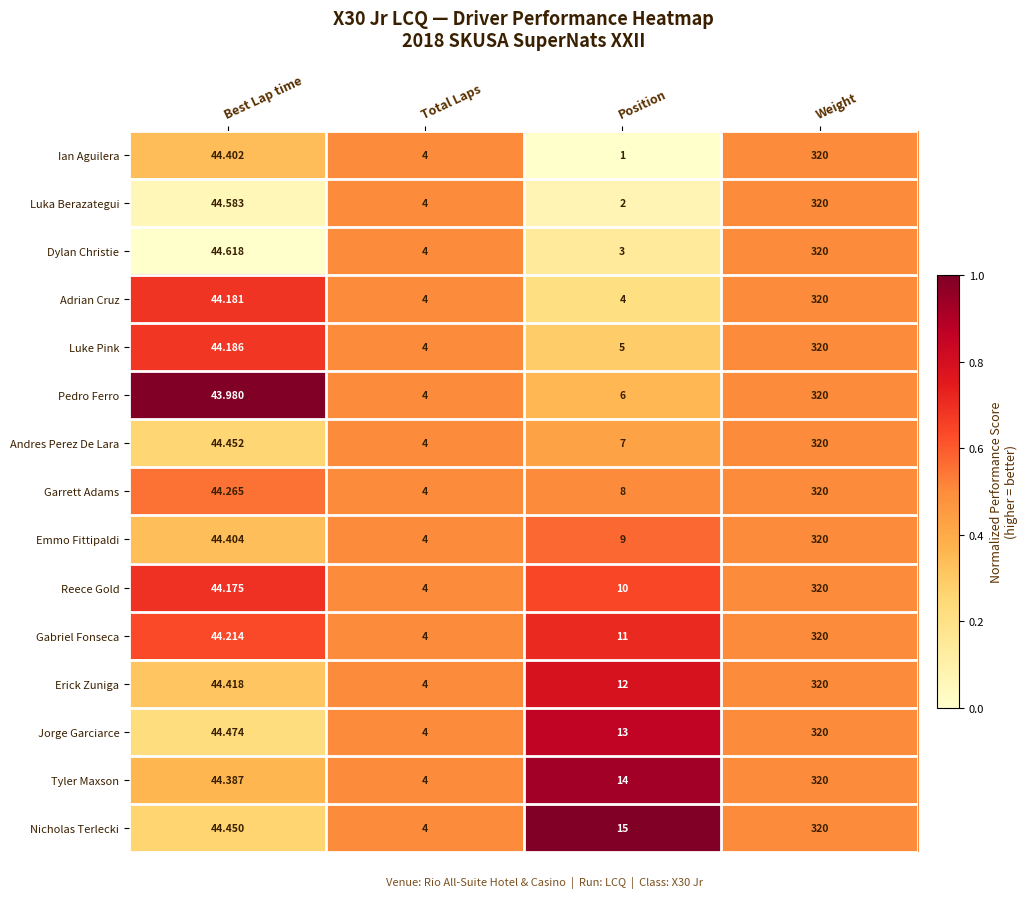

What is the spread (max minus min) of values at Position?

14.0